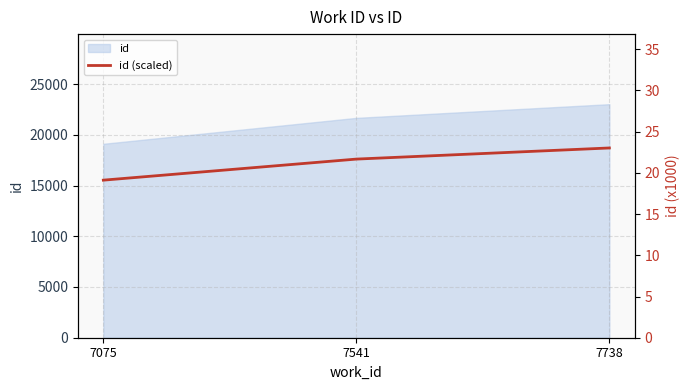

At which category does the chart reach its peak across all series?

7738